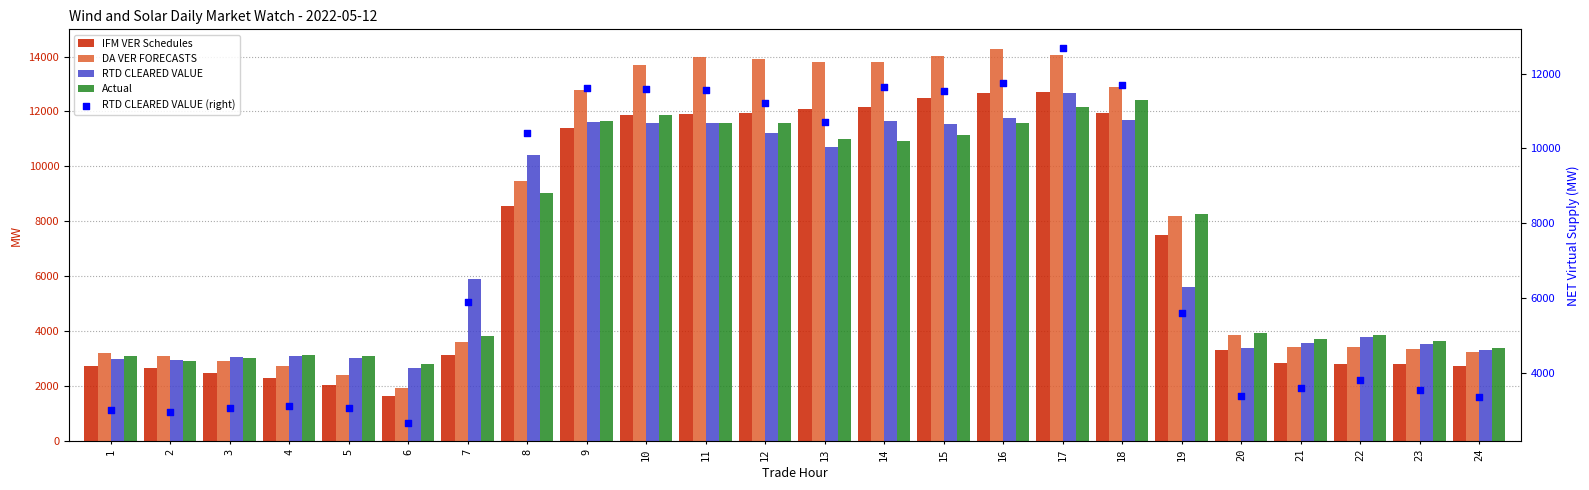

What is the total value across all series at 13?

58276.7